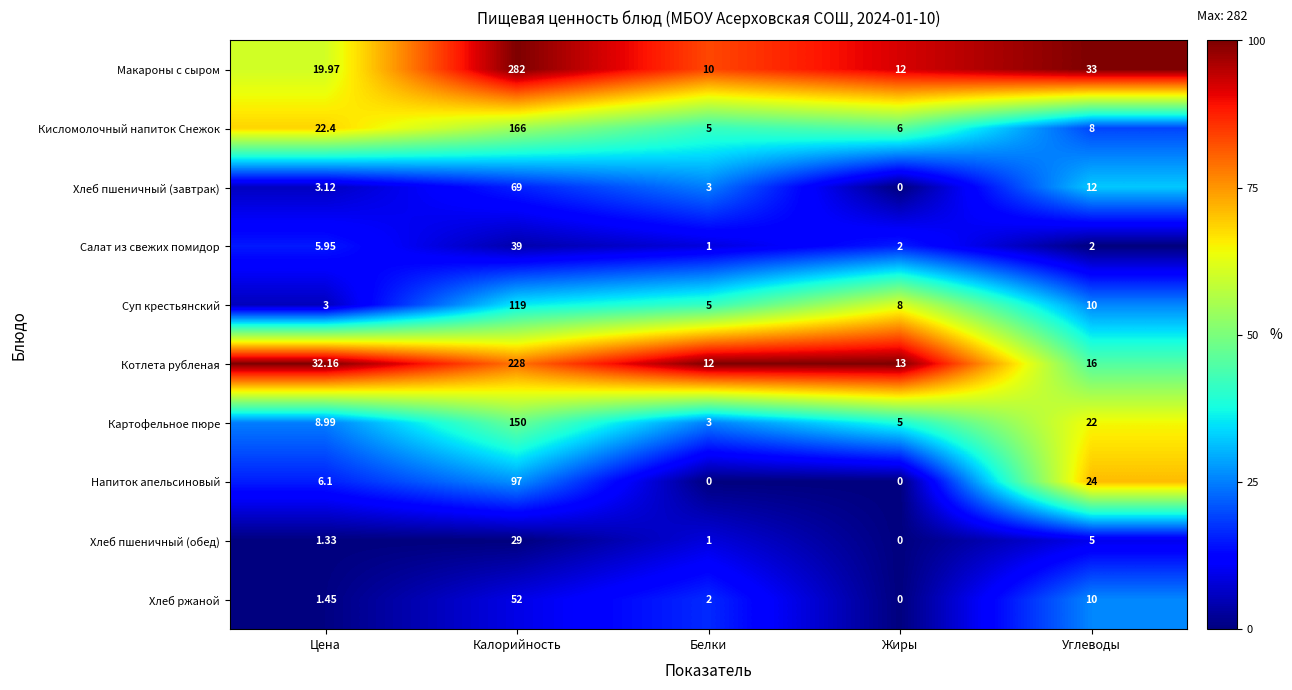

At which label does Хлеб ржаной reach its minimum?

Жиры